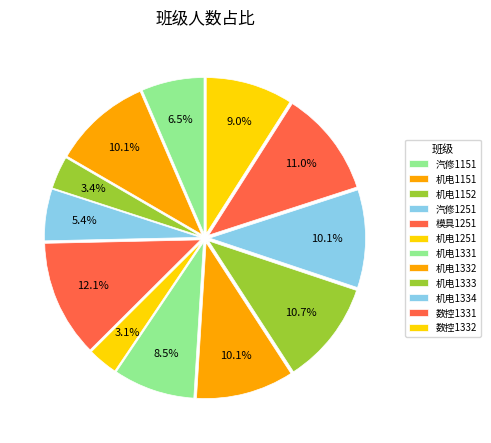

Which category has the biggest portion of the pie?

模具1251